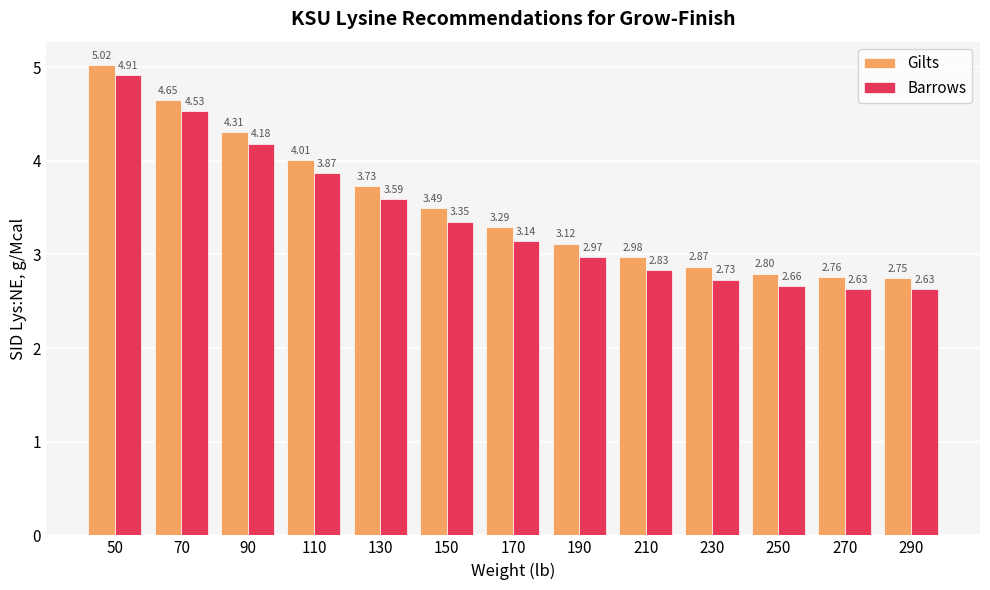

Which series has the largest total across all categories?

Gilts